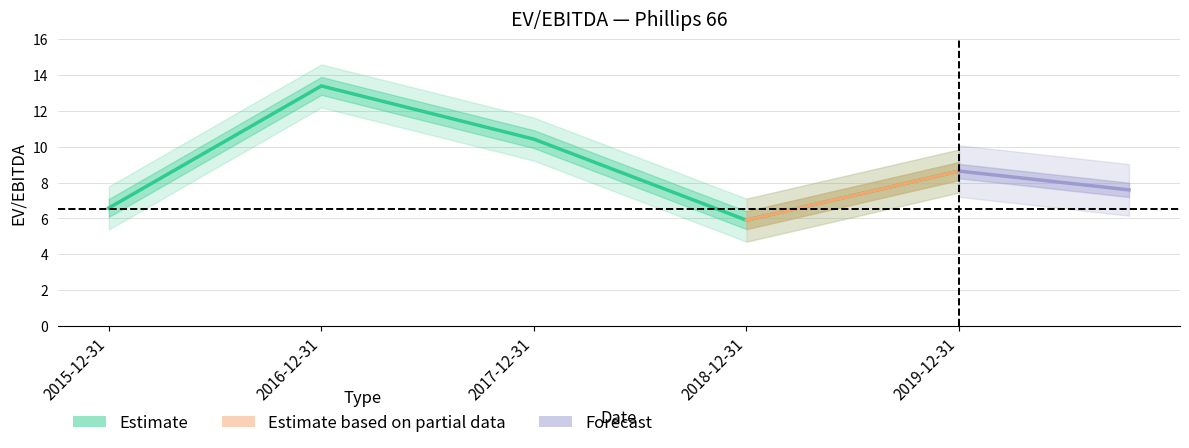

What is the label of the 4th point from the left?

2018-12-31